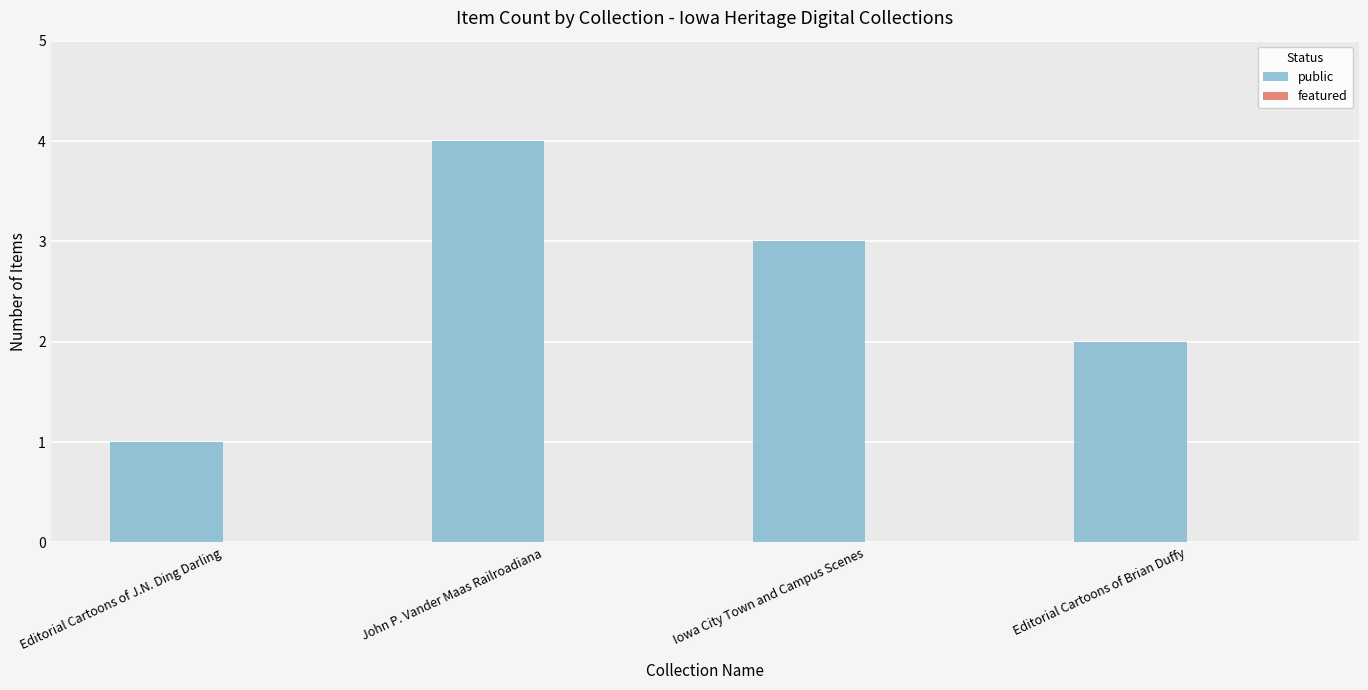

What is the label of the 2nd bar from the left?

John P. Vander Maas Railroadiana